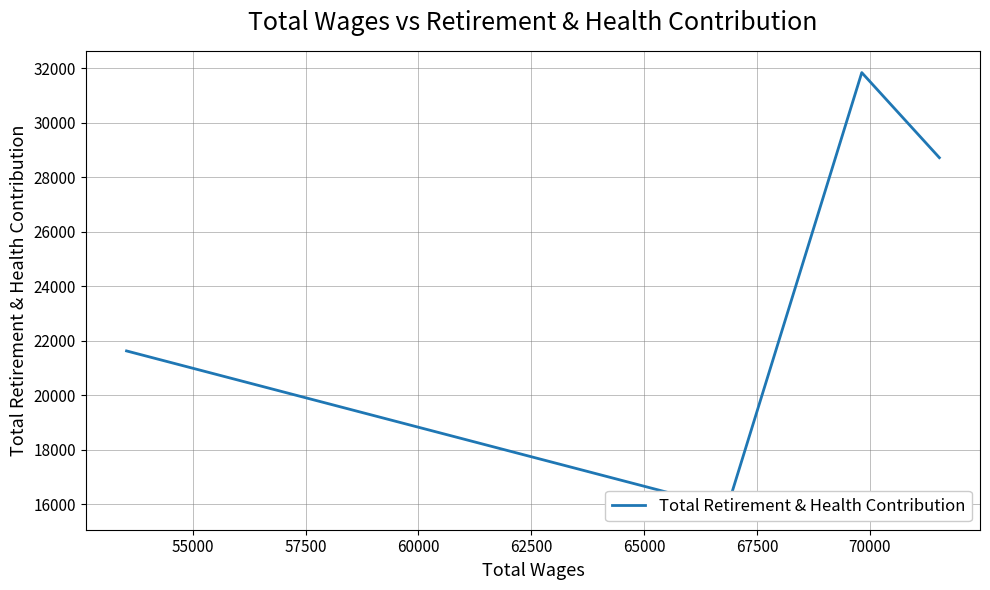

What is the difference between the maximum and minimum values?

15986